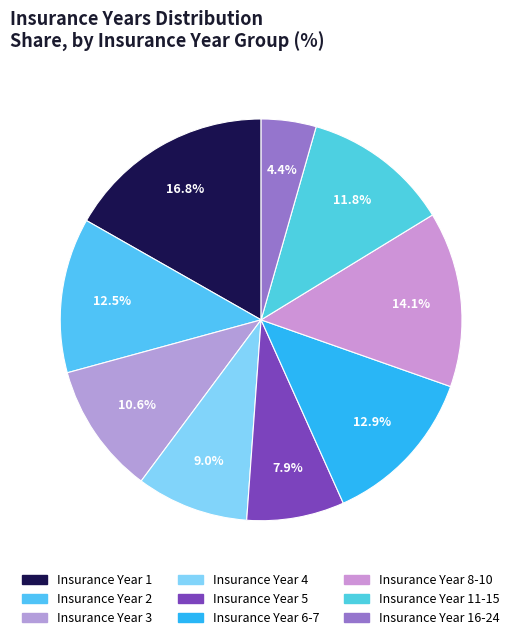

How many segments does this pie chart have?

9